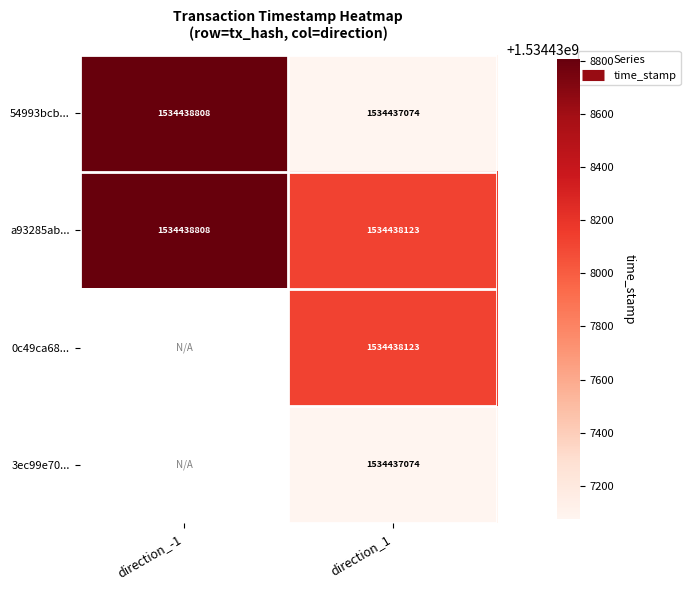

Which series has the largest total across all categories?

a93285ab...